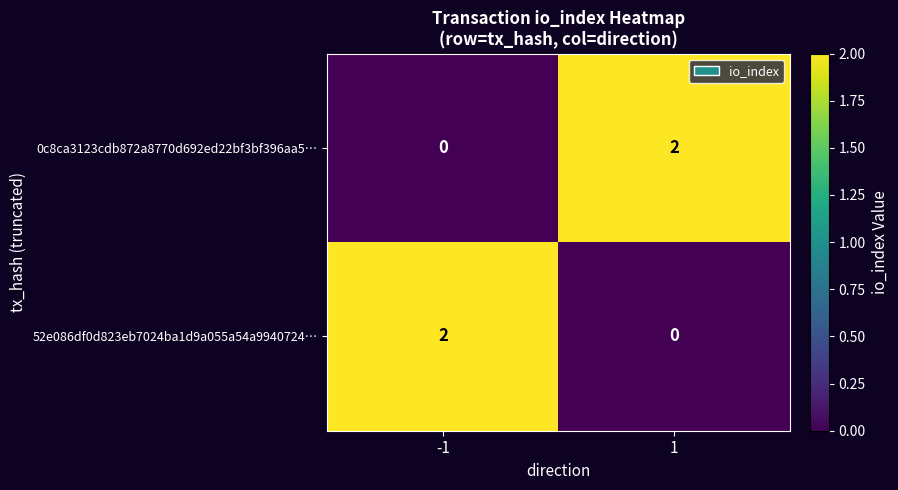

True or false: 0c8ca3123cdb872a8770d692ed22bf3bf396aa5… has a value of 1 at 1.

False